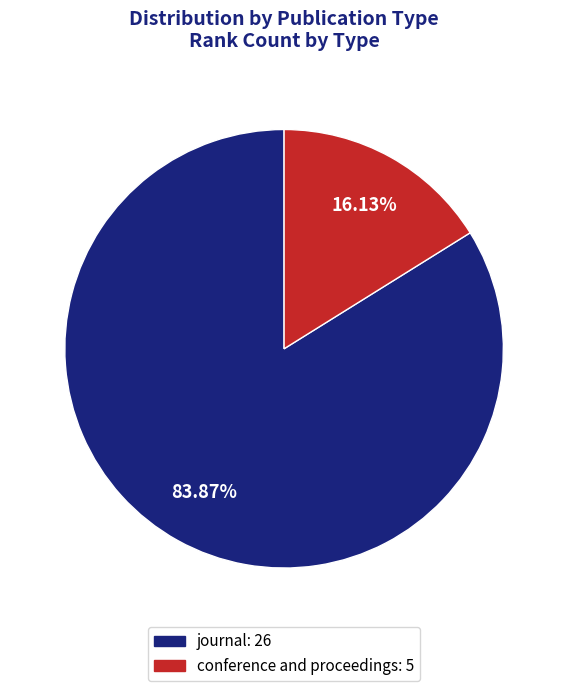

Combined, what portion of the pie is journal and conference and proceedings?

100.0%